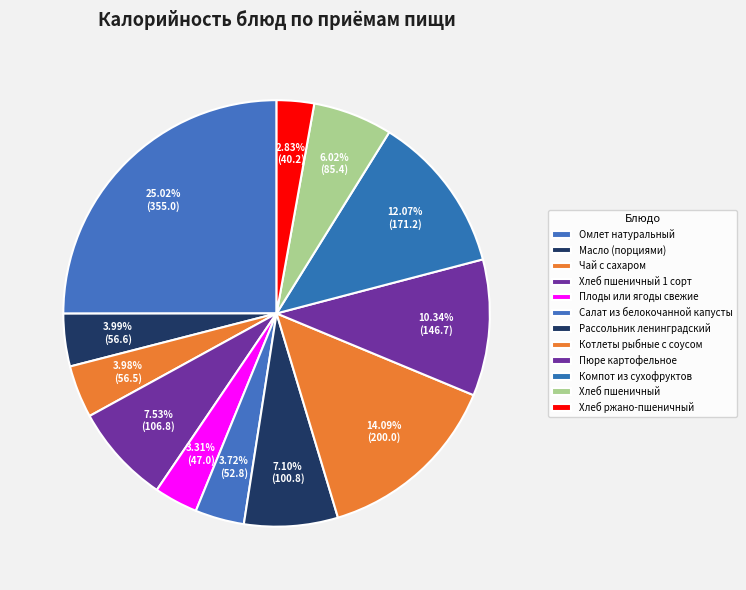

To the nearest percent, what is the difference between the largest and smallest slice percentages?

22%